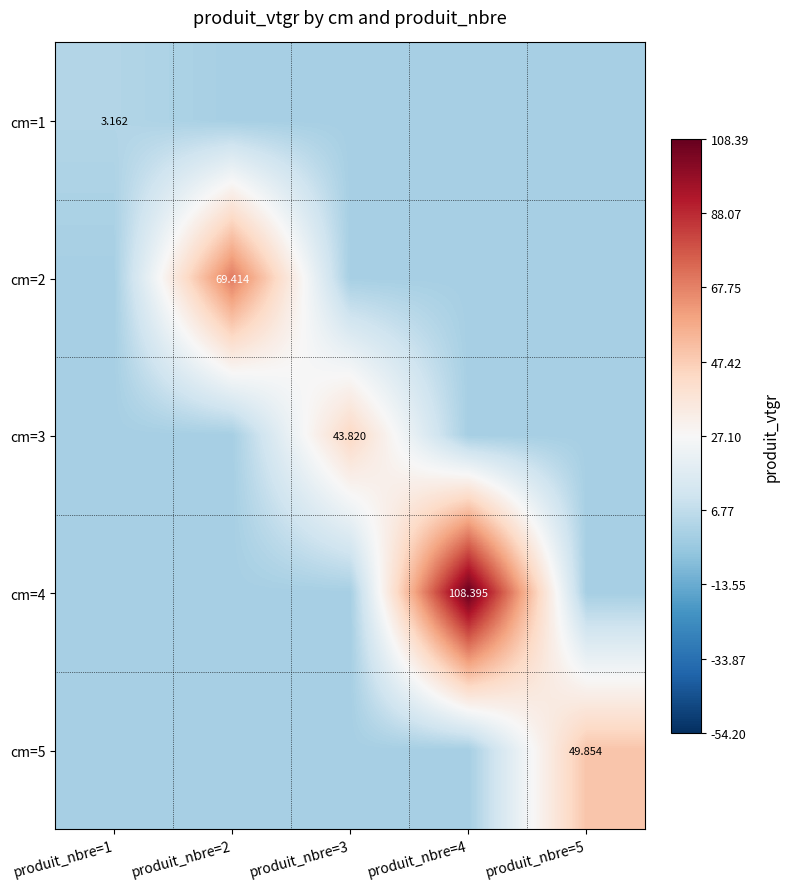

Which label corresponds to the smallest value in the chart?

produit_nbre=2